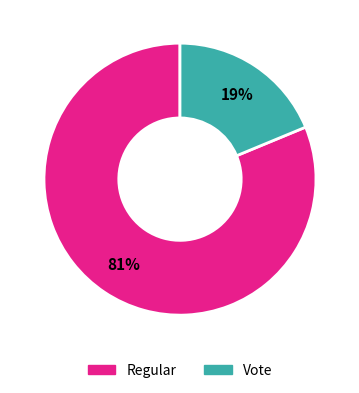

What is the majority slice?

Regular